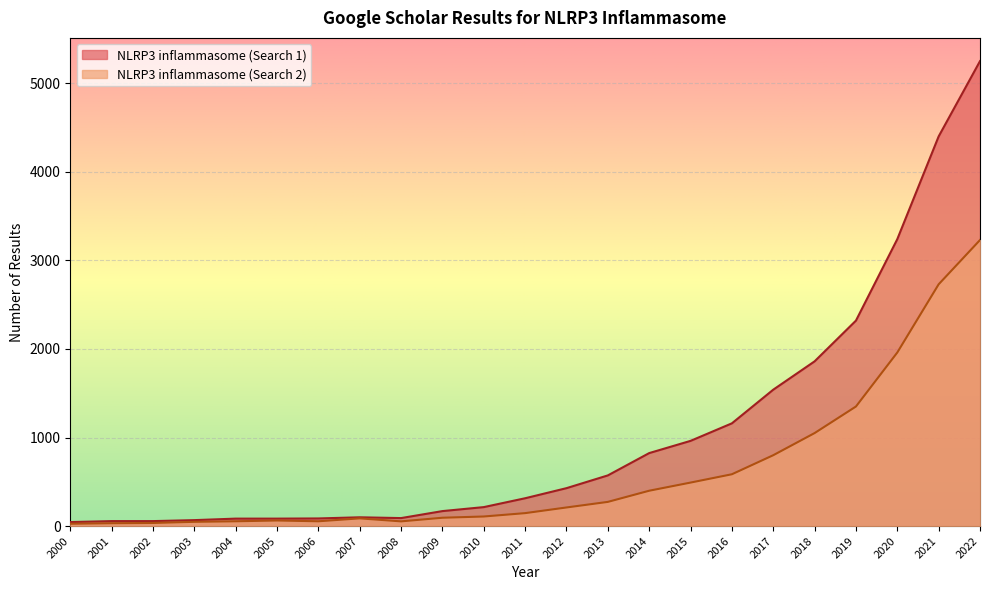

How many lines are shown in the chart?

2